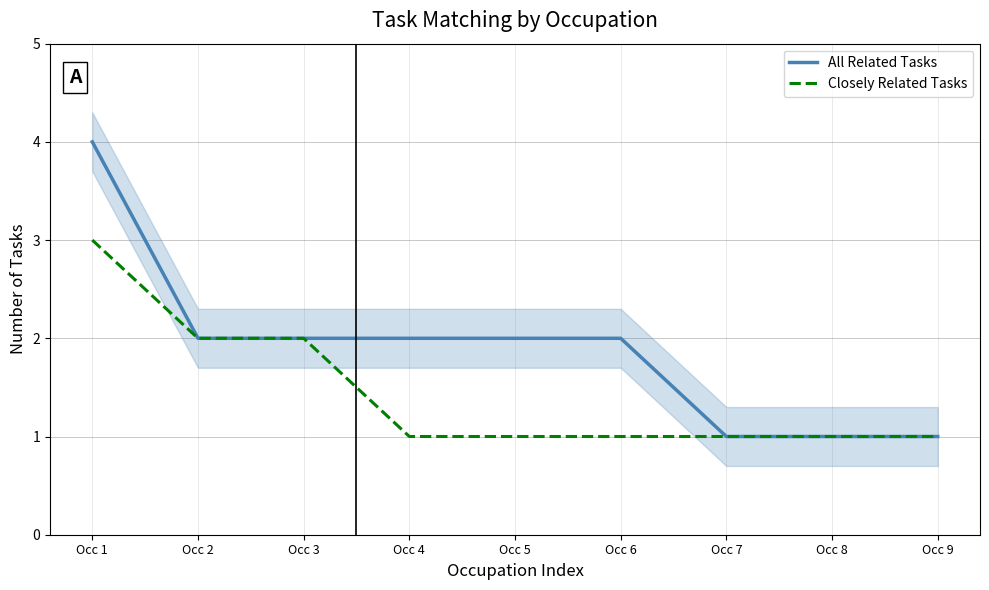

Is it true that All Related Tasks equals 3 at Occ 3?

False